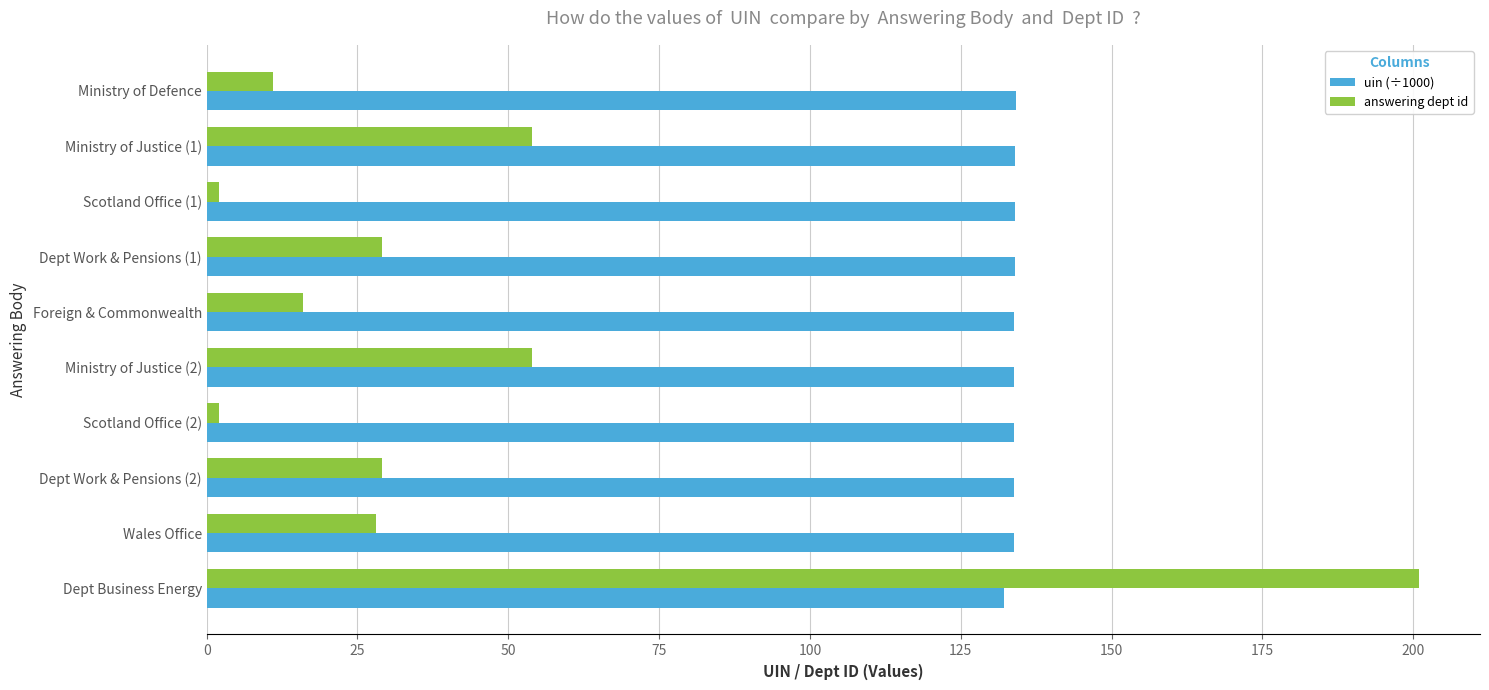

What is the maximum value shown in the chart?

201.0